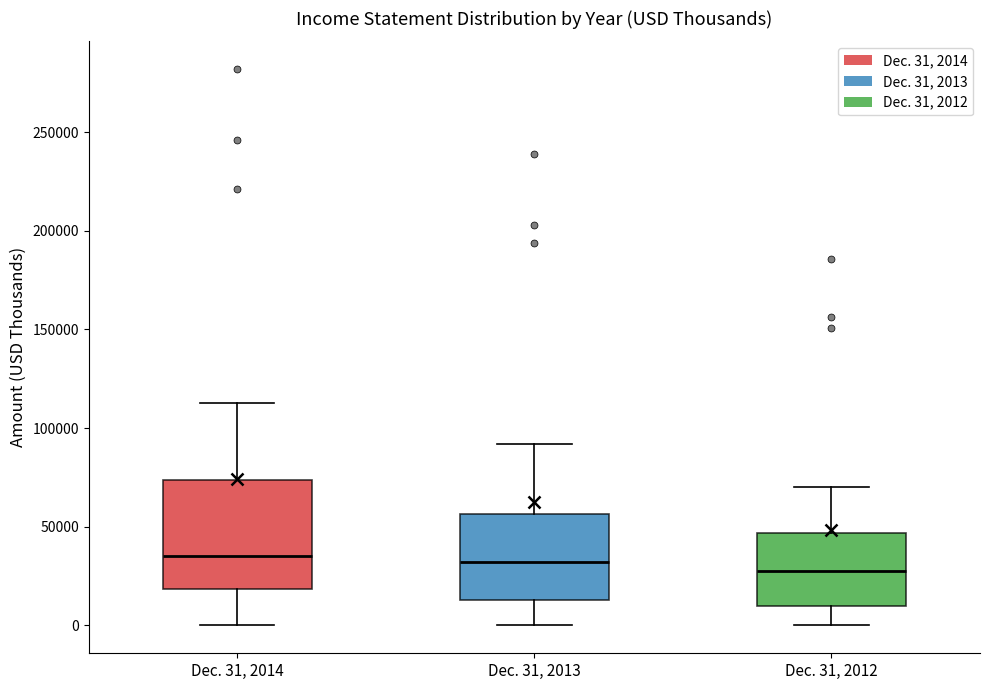

Comparing the boxes themselves (not the whiskers), which one is the tallest?

Dec. 31, 2014